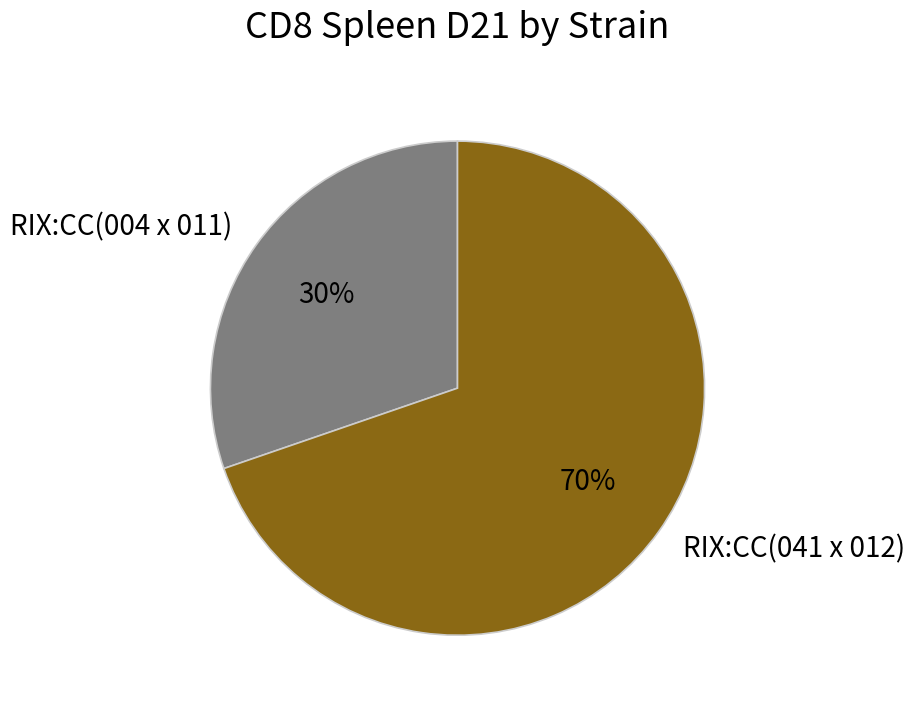

True or false: RIX:CC(041 x 012) accounts for 70% of the total.

True